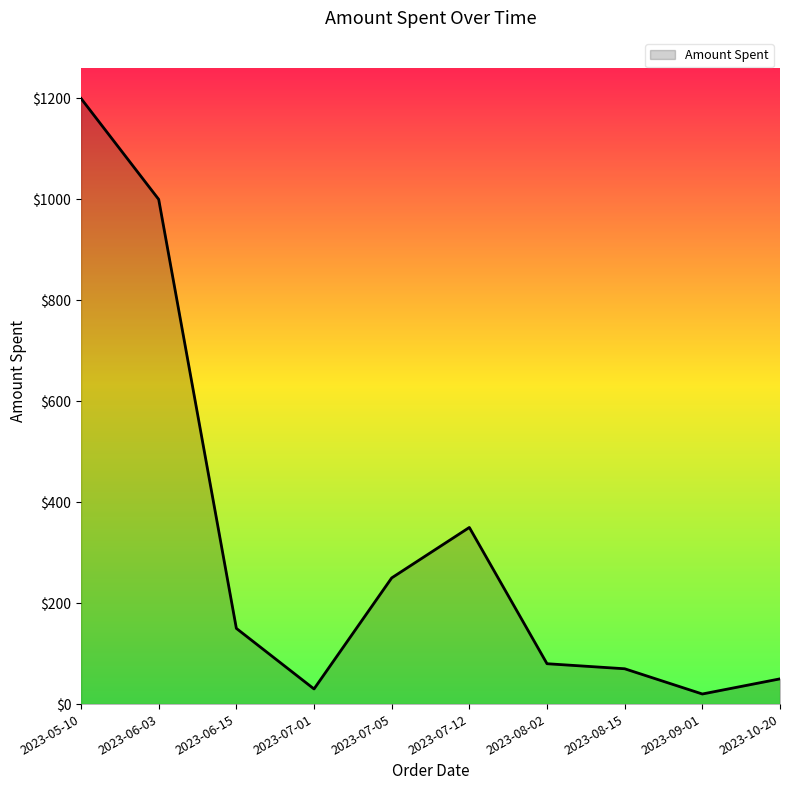

What is the greatest value displayed?

1200